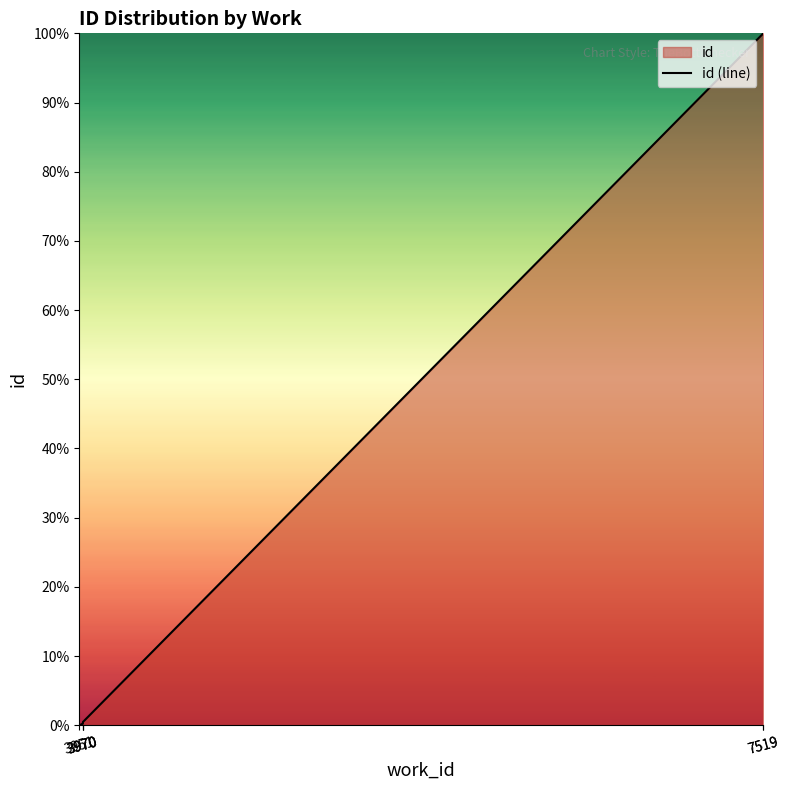

Rank the categories by value from lowest to highest.

3951, 3970, 3970, 3970, 7519, 7519